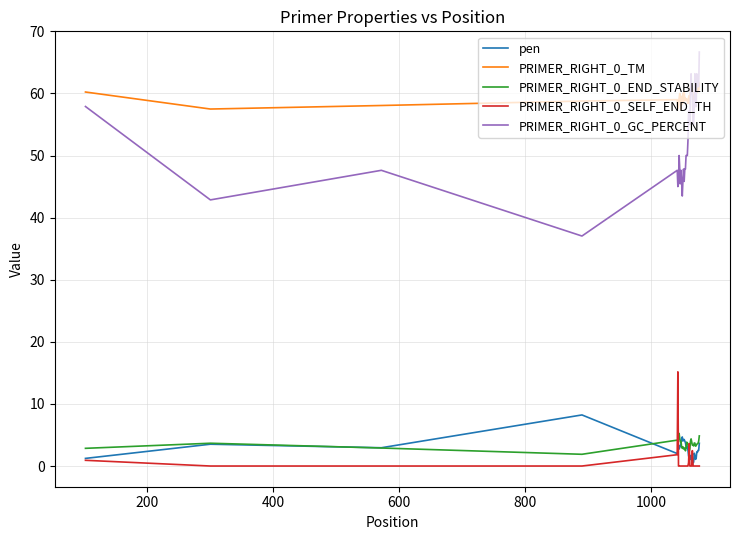

How many series are shown in this chart?

5